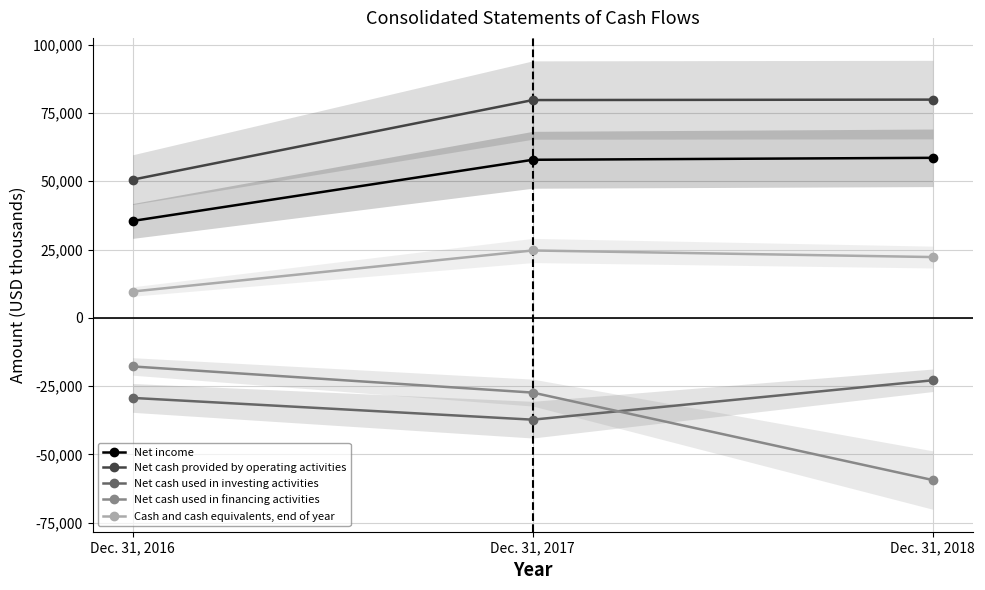

How many data points in Cash and cash equivalents, end of year are above 22241?

1